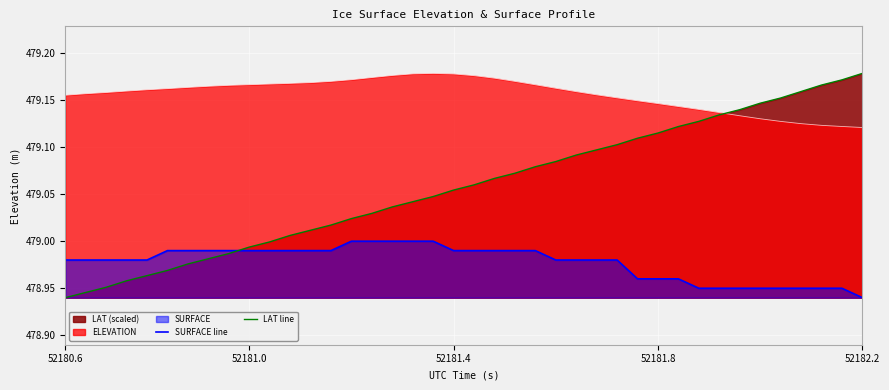

What is the greatest value displayed?

479.2